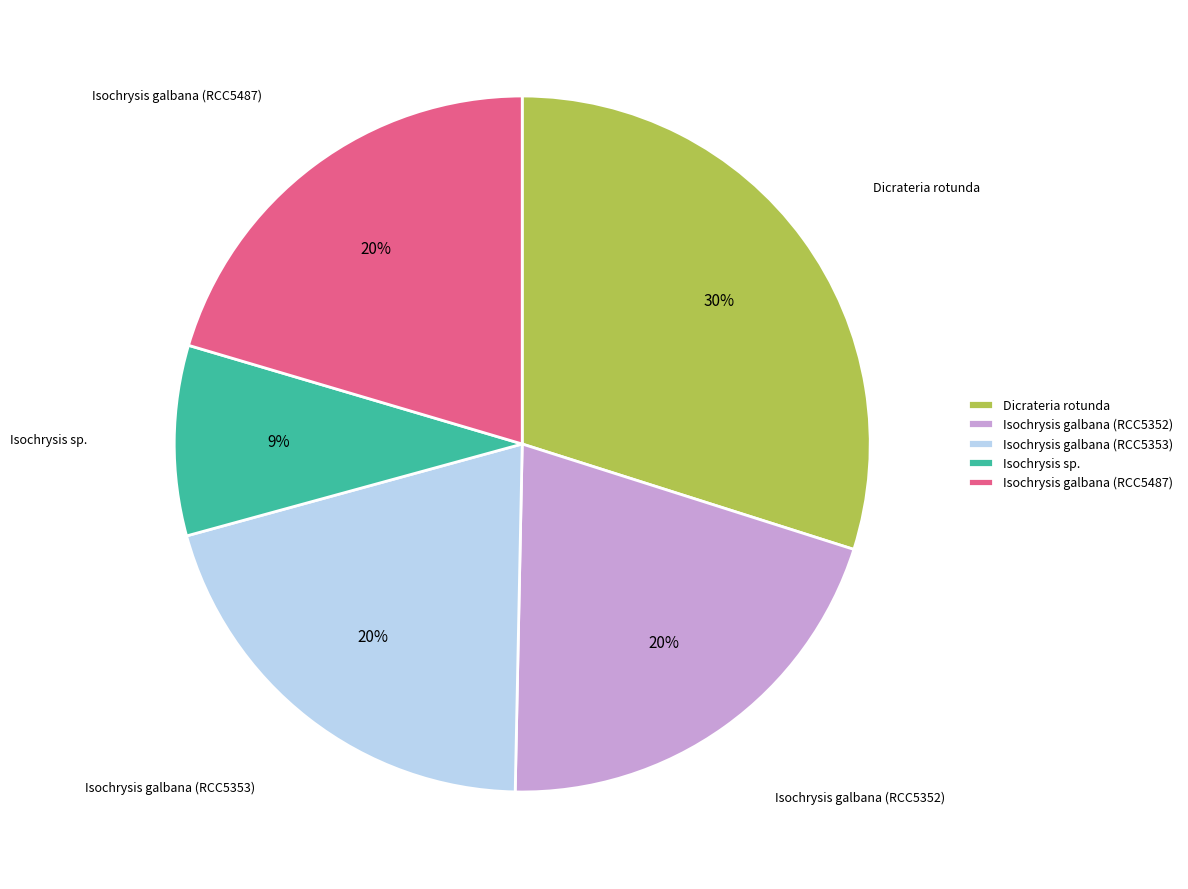

What percentage is the Isochrysis galbana (RCC5353) slice, to the nearest percent?

20%